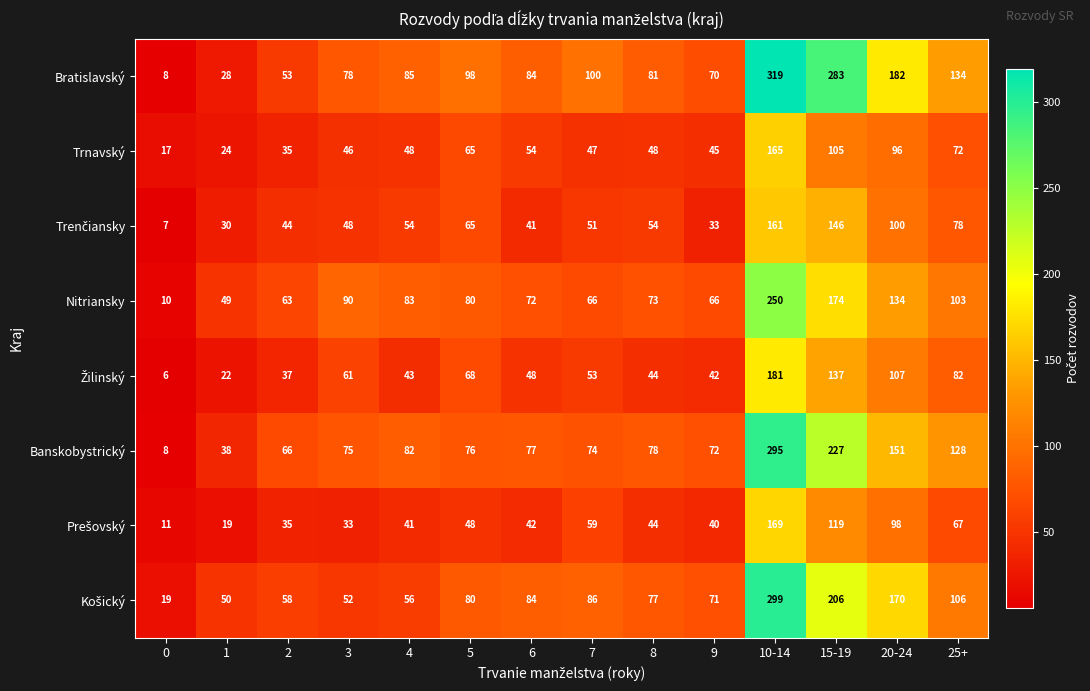

Which series has the widest spread of values?

Bratislavský